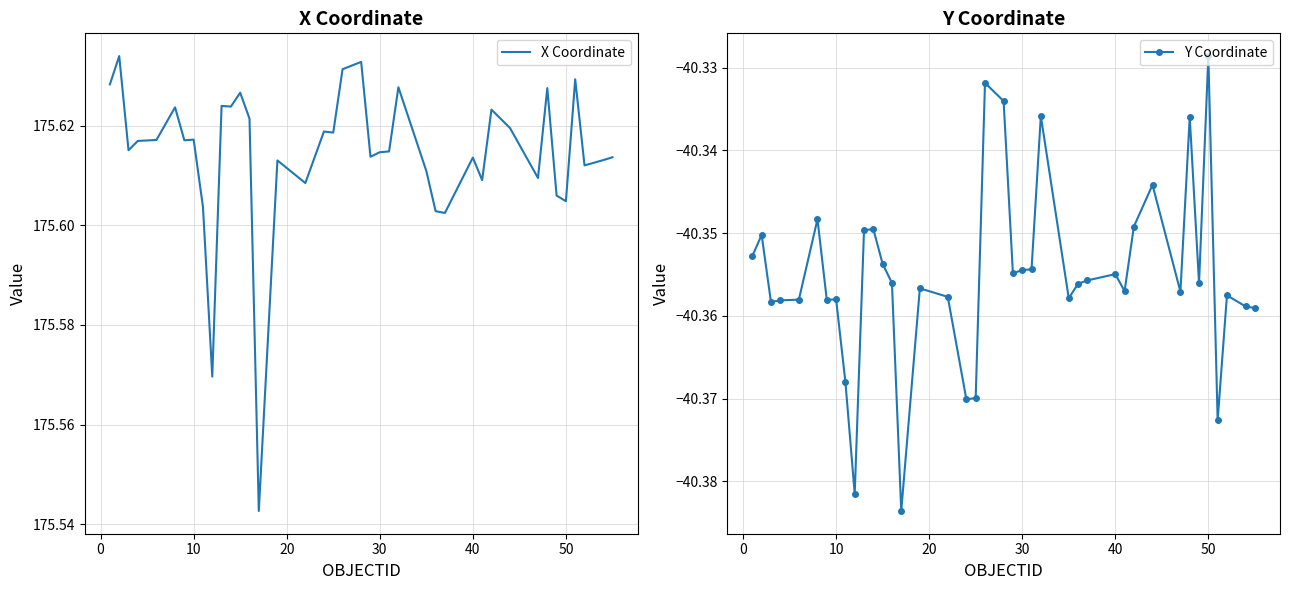

True or false: Y Coordinate has more than 0 points higher than both neighbors.

True